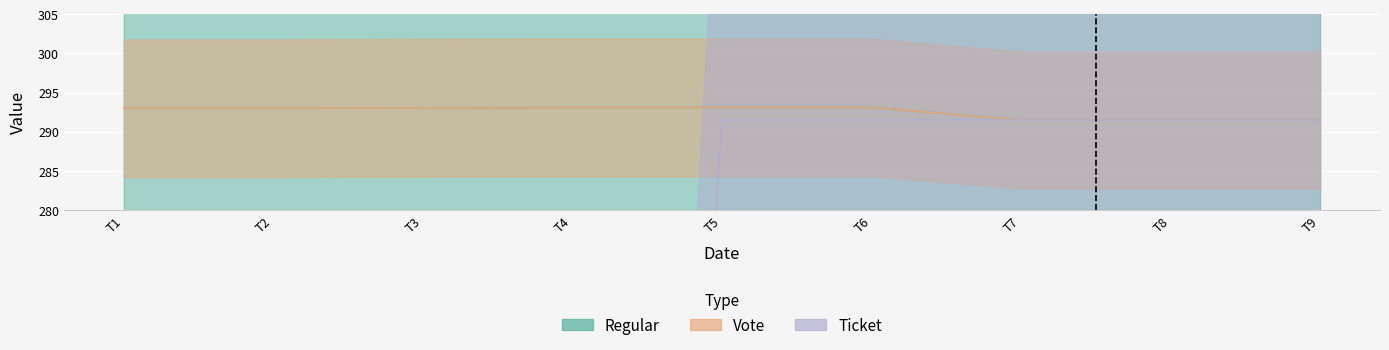

Rank the series by their maximum value, from lowest to highest.

Ticket, Regular, Vote